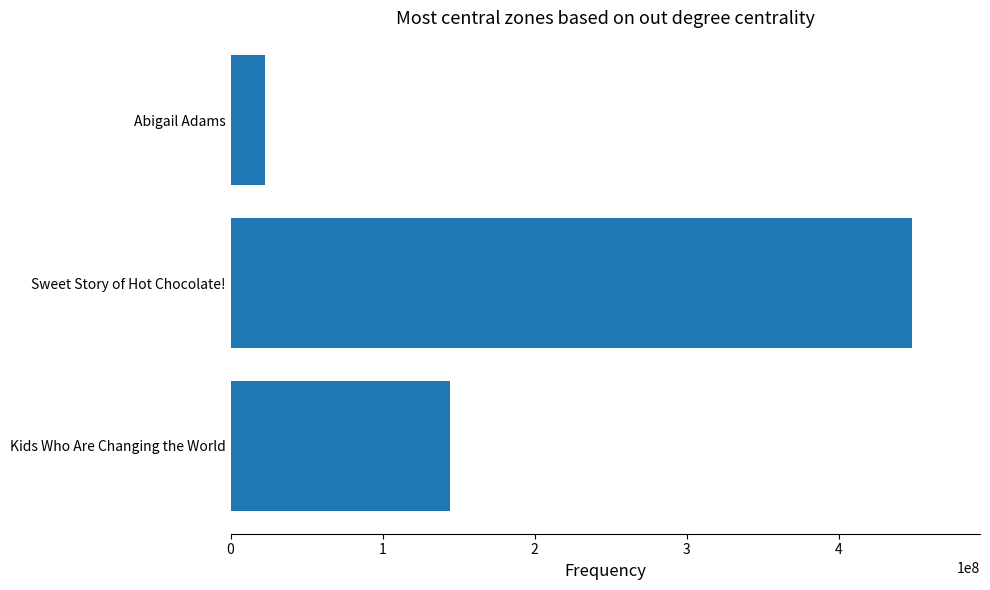

Reading bottom to top, transcribe all the data shown in this chart.

144541854	448246000	22301441